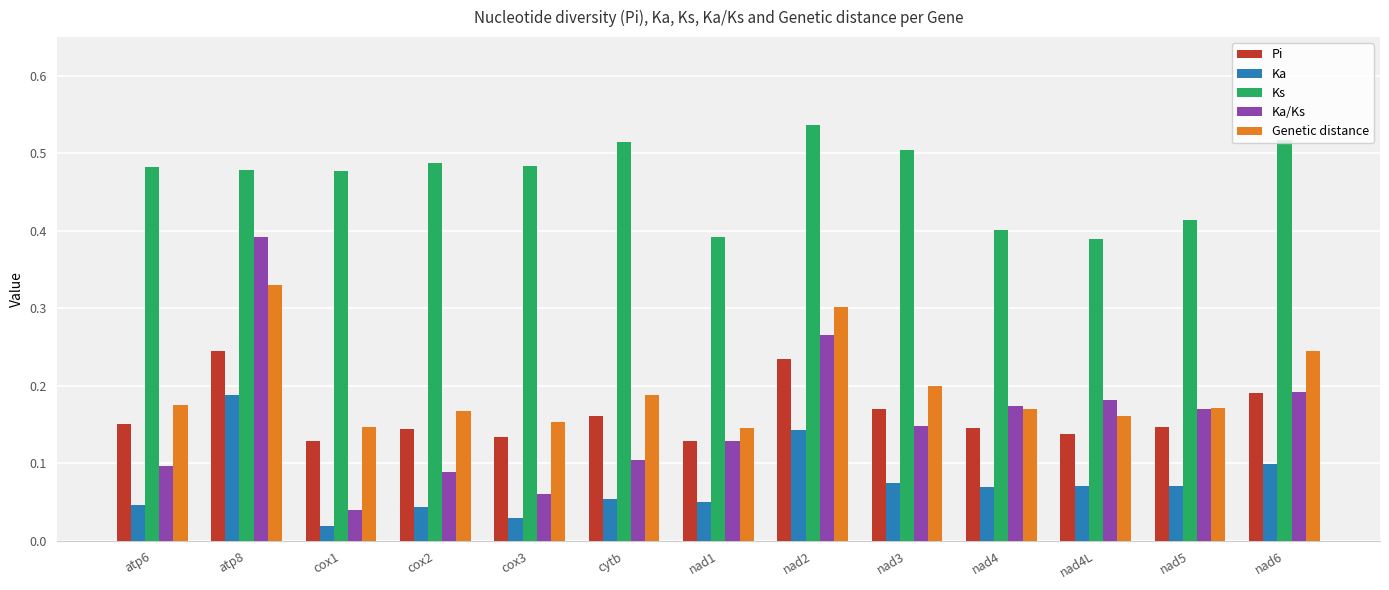

How many bars are there in each group?

5